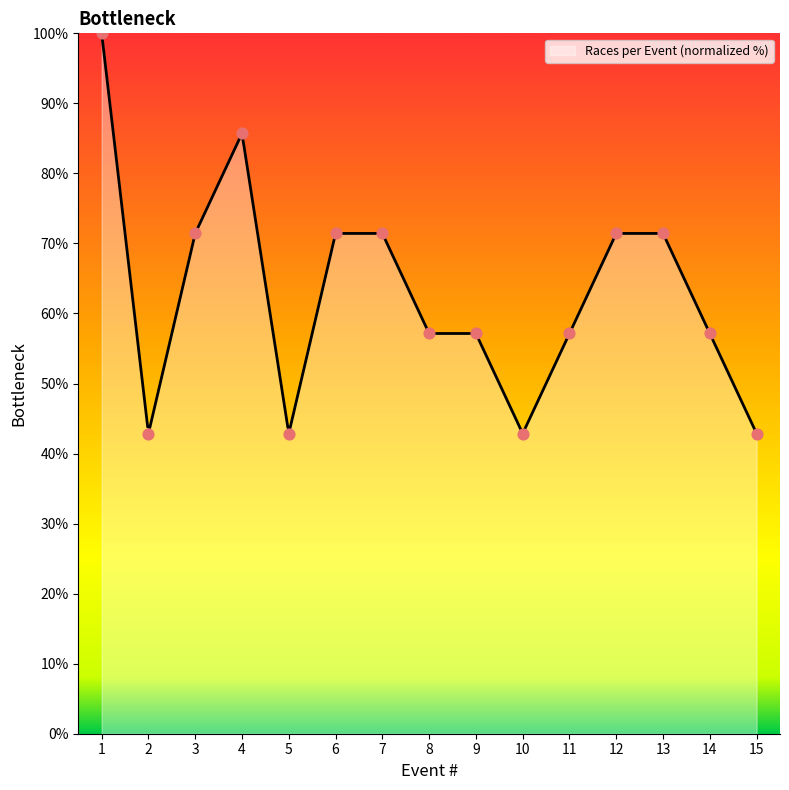

Which has a higher value, 1 or 4?

1